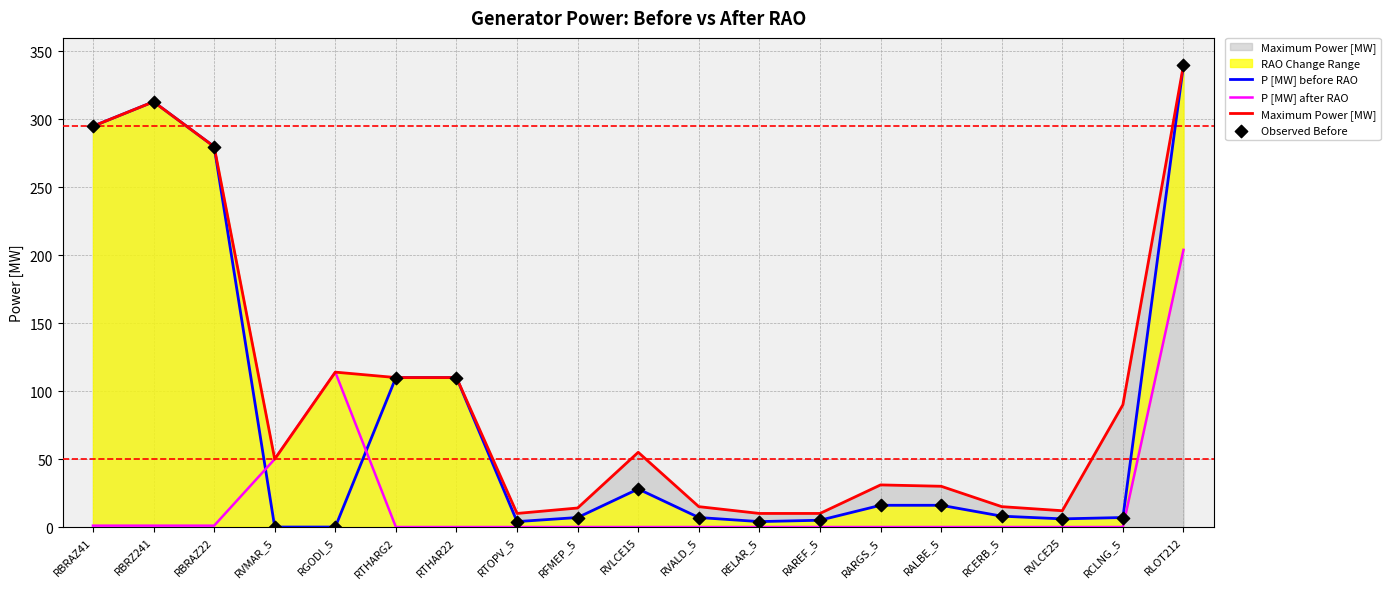

Which series reaches the minimum Y coordinate?

P [MW] before RAO